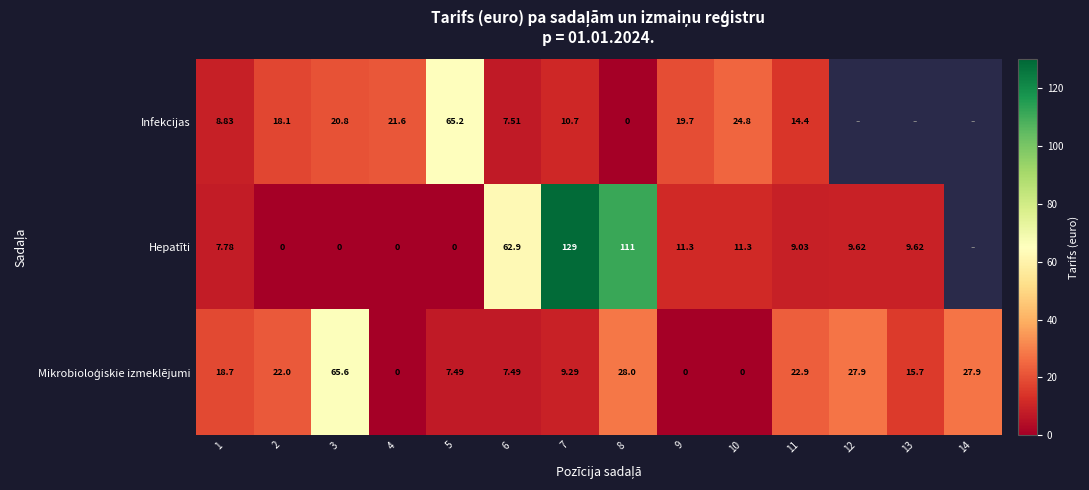

Between 1 and 7, which series saw the biggest shift?

Hepatīti